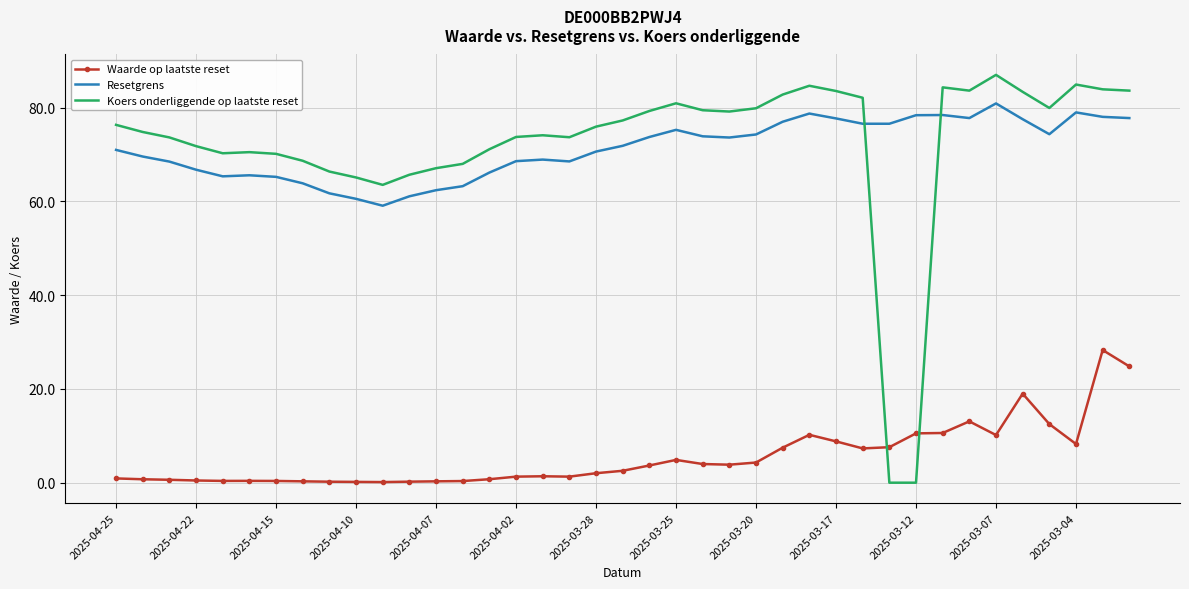

True or false: Koers onderliggende op laatste reset and Resetgrens cross at least once.

True